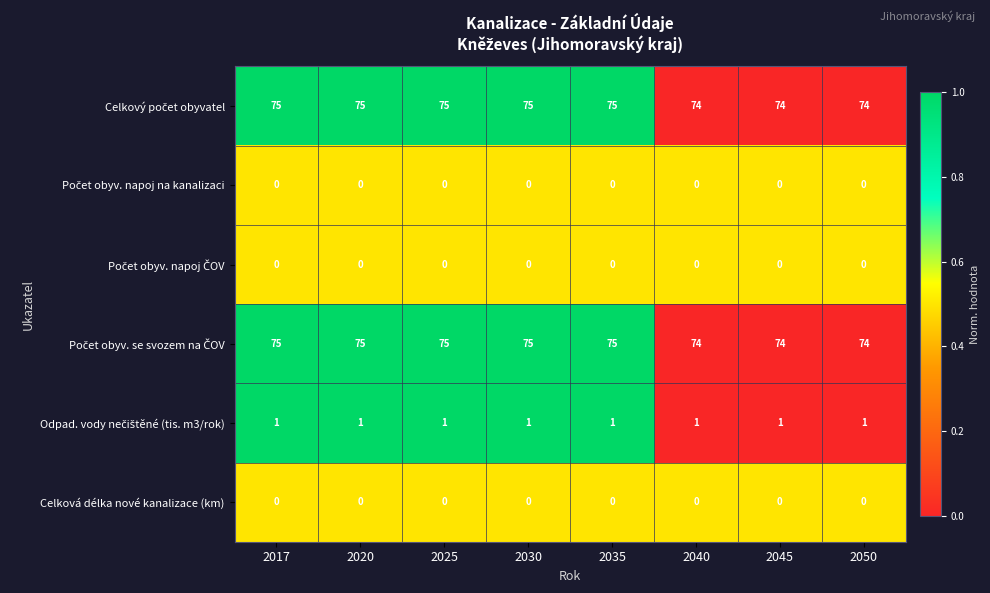

What is the difference between the highest and lowest values at 2030?

75